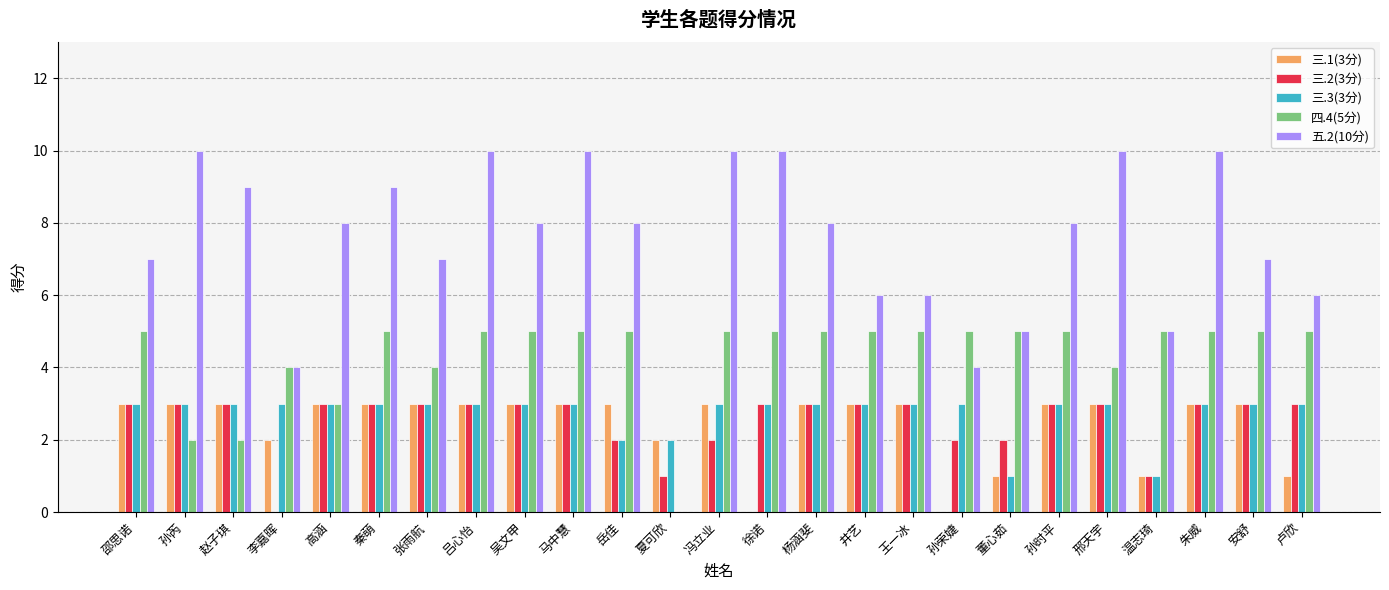

Between 董心茹 and 孙时平, which series saw the biggest shift?

五.2(10分)